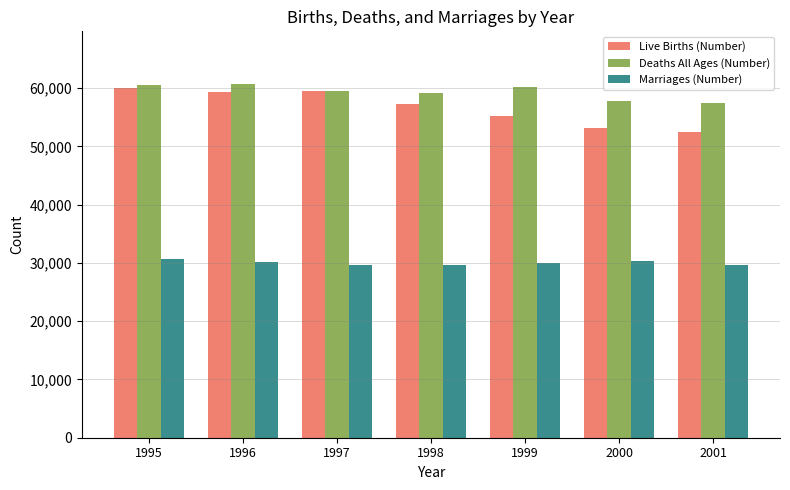

What is the minimum value shown in the chart?

29611